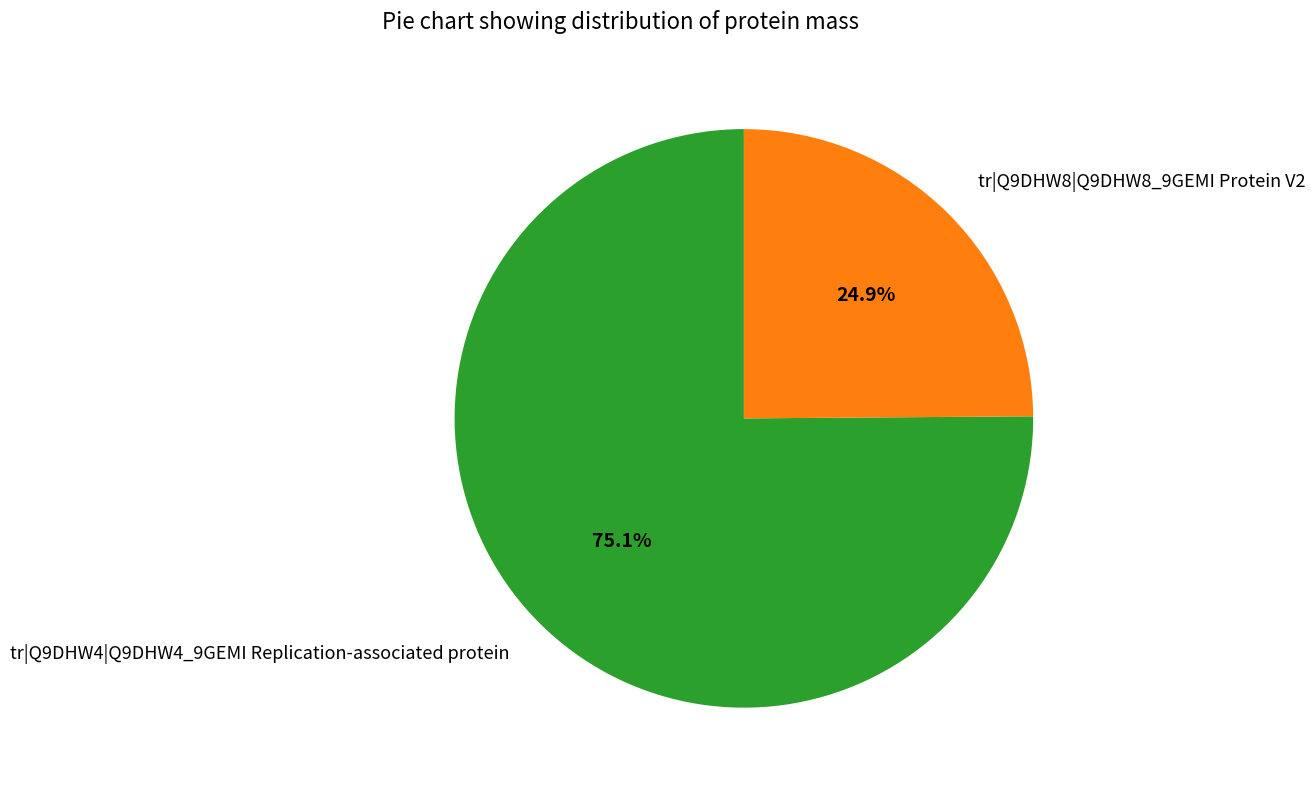

Count the number of slices in the pie.

2